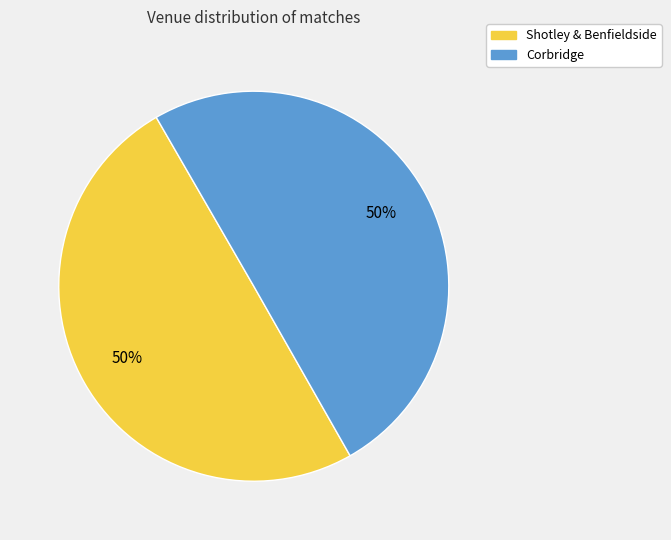

True or false: Corbridge accounts for 64% of the total.

False